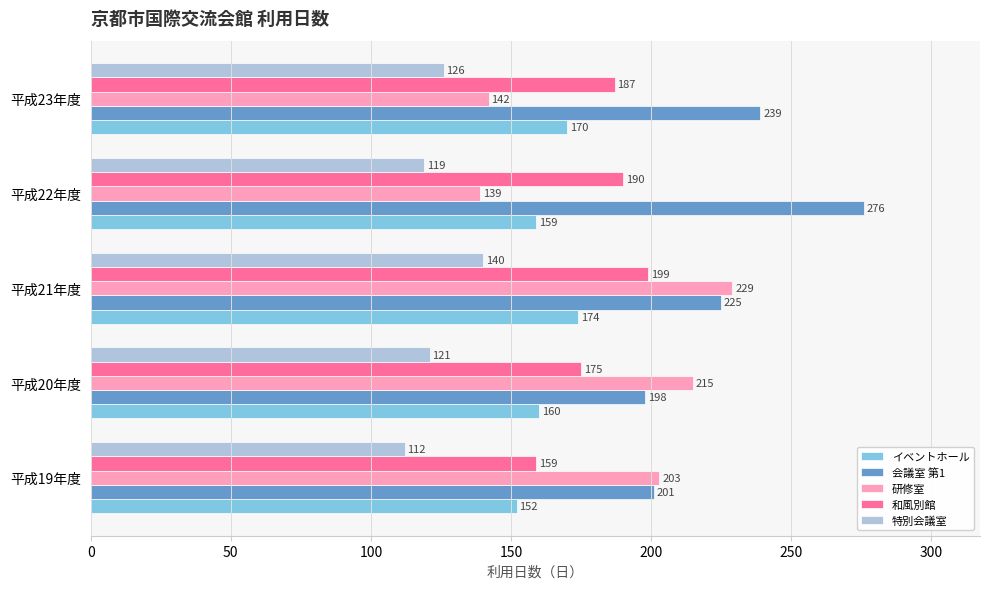

The value of イベントホール at 平成22年度 is 41. True or false?

False